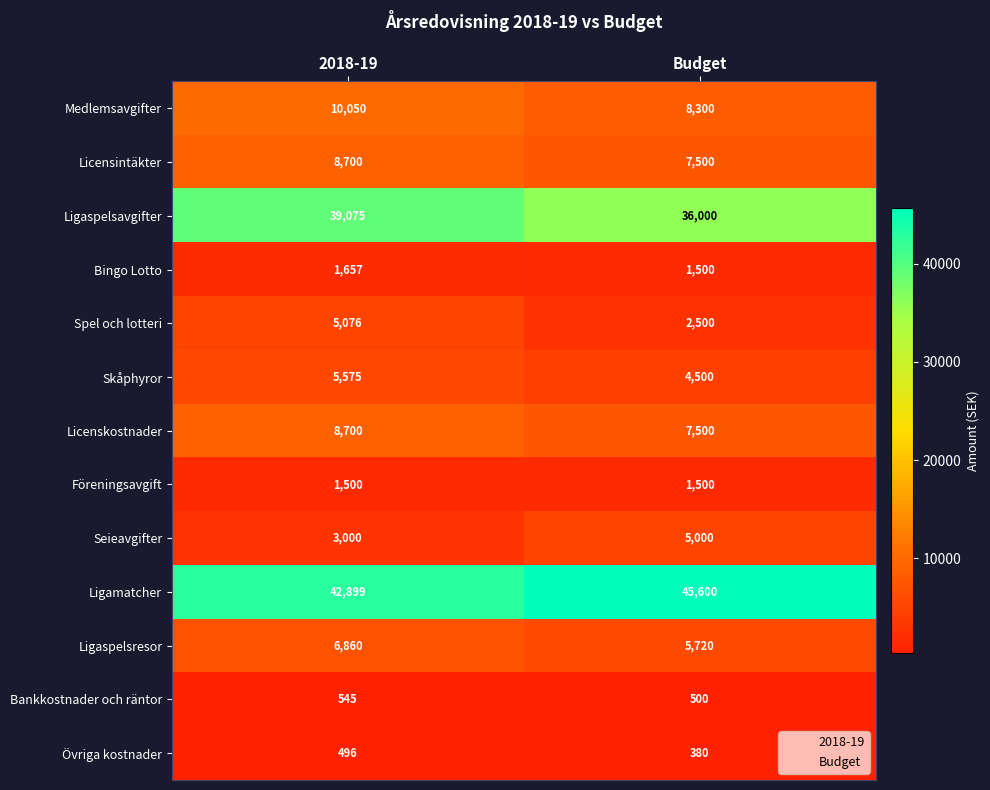

Reading left to right, list all the values displayed in this chart.

Medlemsavgifter: 10050	8300
Licensintäkter: 8700	7500
Ligaspelsavgifter: 39075	36000
Bingo Lotto: 1657	1500
Spel och lotteri: 5076	2500
Skåphyror: 5575	4500
Licenskostnader: 8700	7500
Föreningsavgift: 1500	1500
Seieavgifter: 3000	5000
Ligamatcher: 42899	45600
Ligaspelsresor: 6860	5720
Bankkostnader och räntor: 545	500
Övriga kostnader: 496	380